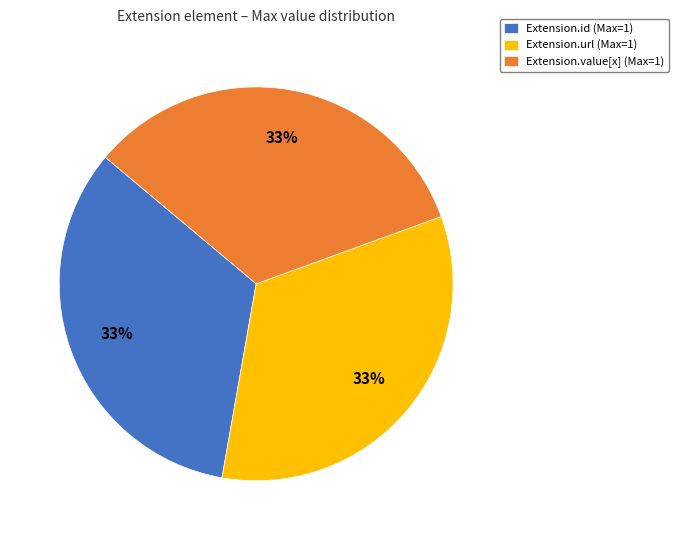

How many segments does this pie chart have?

3